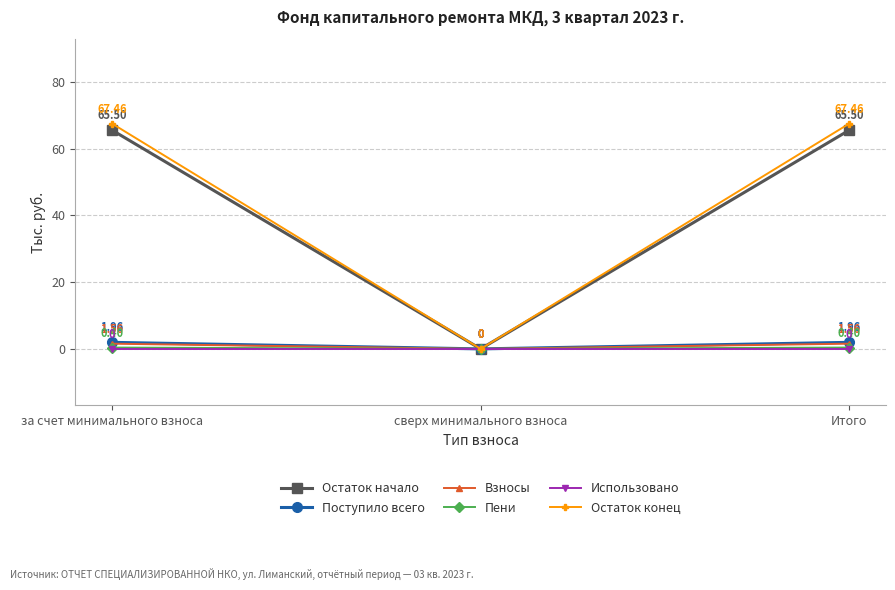

Where does the Поступило всего series first go above 1?

за счет минимального взноса